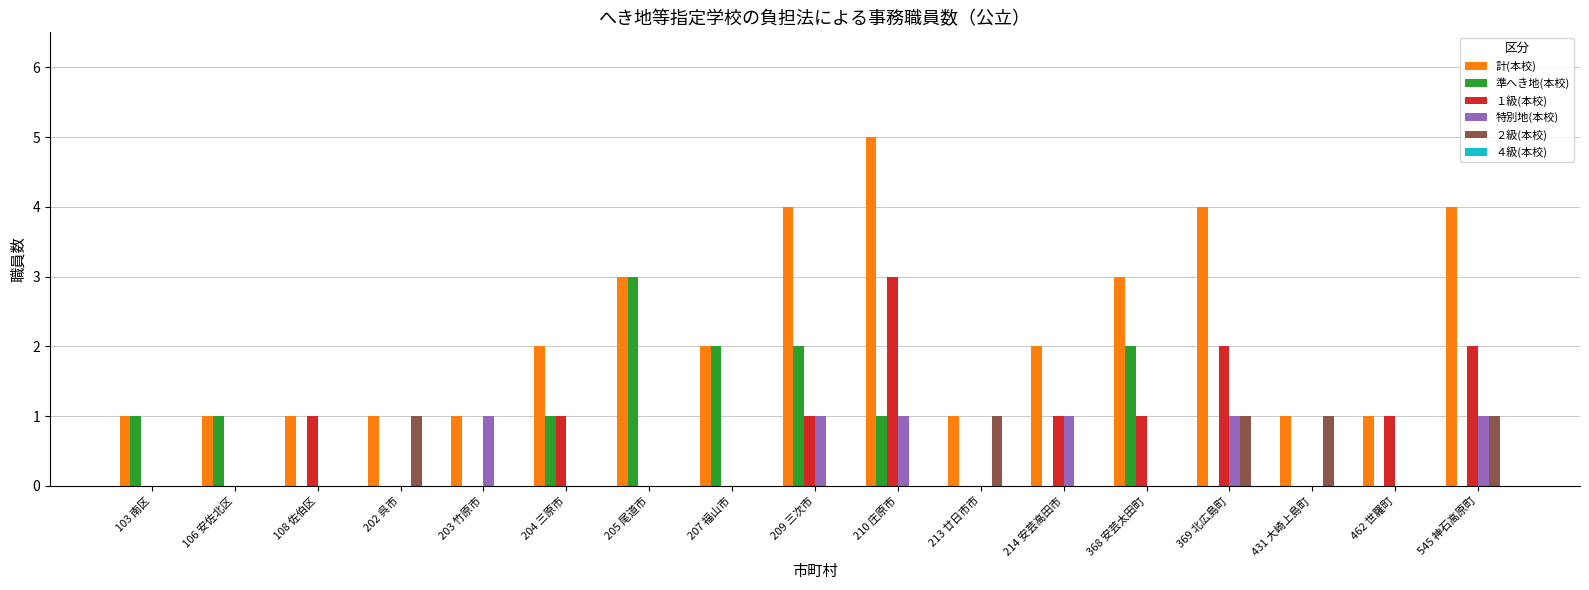

True or false: ２級(本校) has a value of 1 at 431 大崎上島町.

True